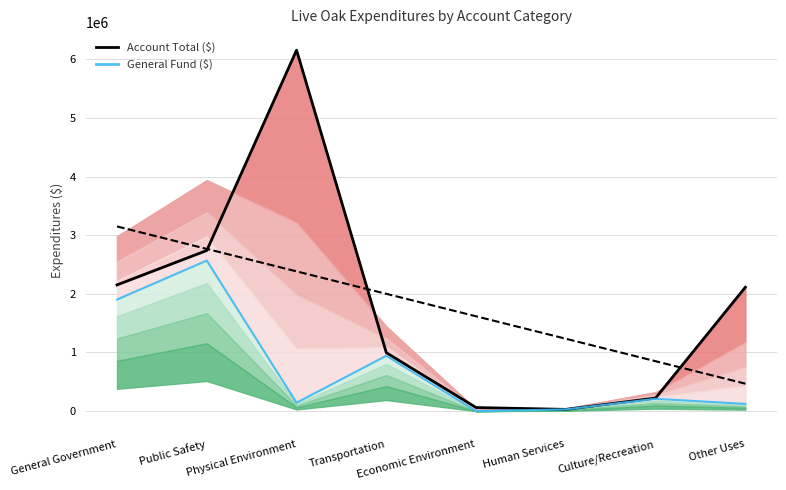

List the series in order of their overall mean, lowest first.

General Fund ($), Account Total ($)